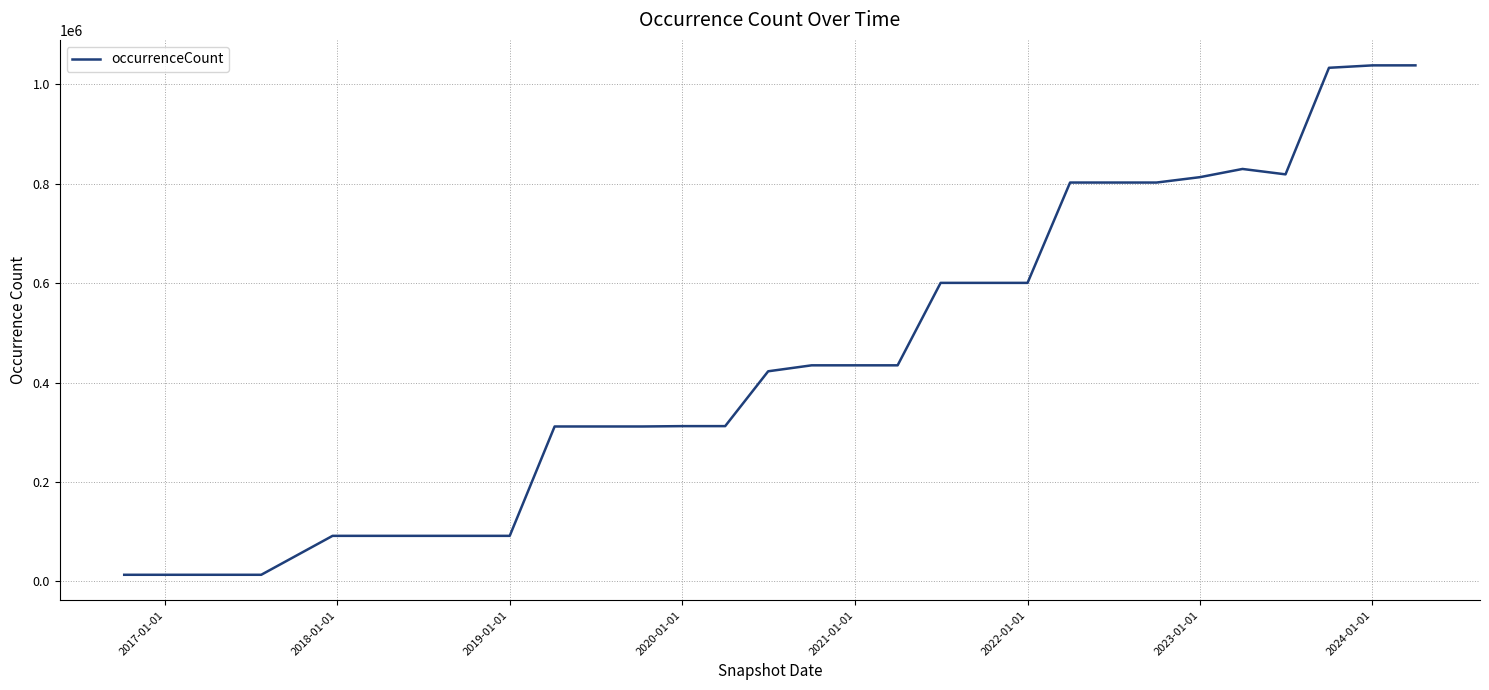

What is the difference between the maximum and minimum values?

1024074